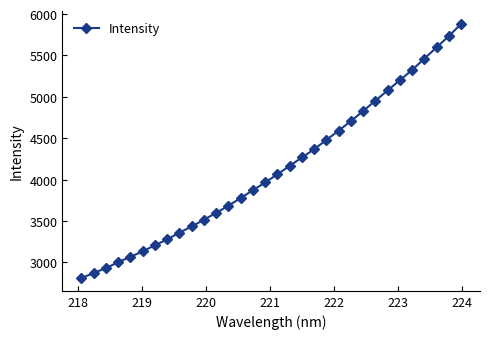

What is the minimum value shown in the chart?

2809.5